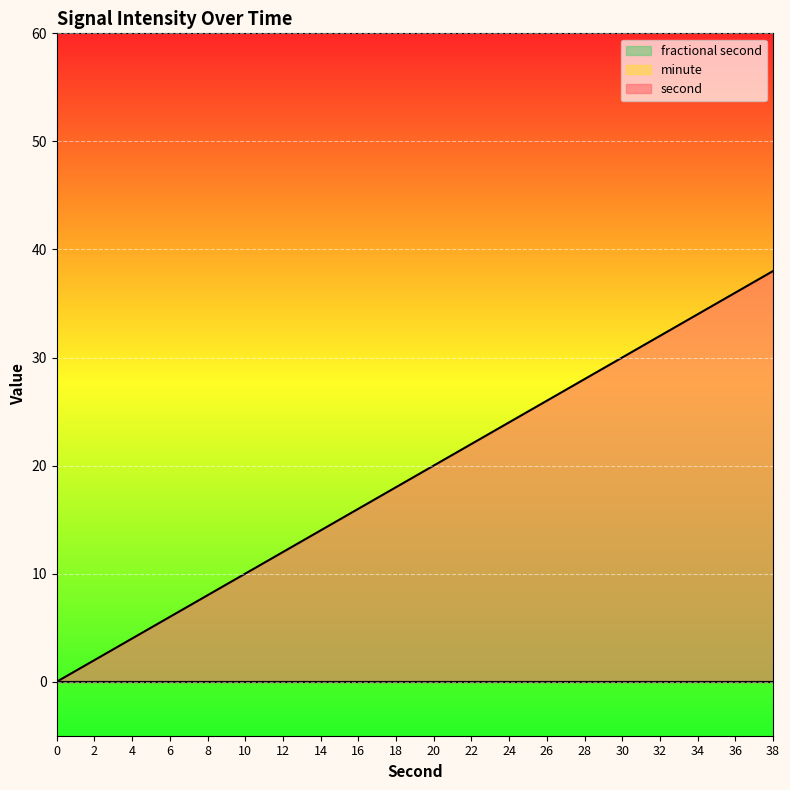

What is the total value across all series at 8?

8